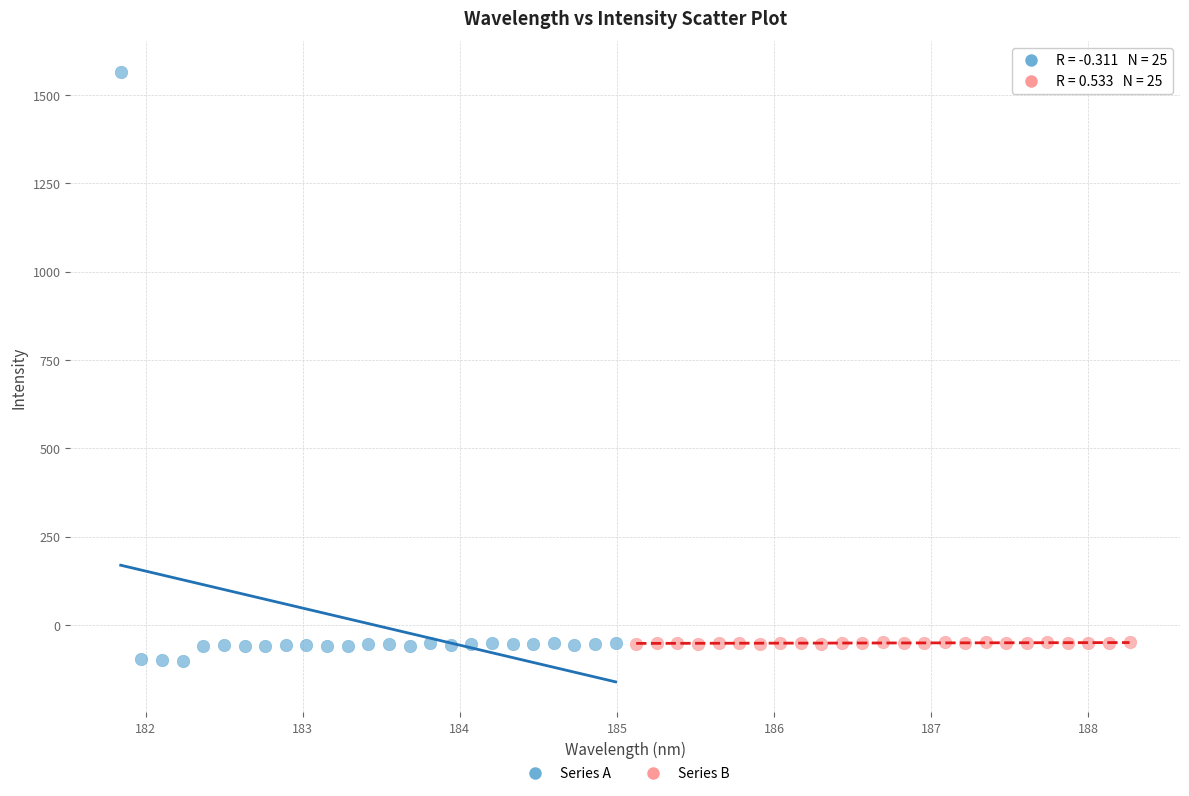

Which series reaches the maximum Y coordinate?

Series A